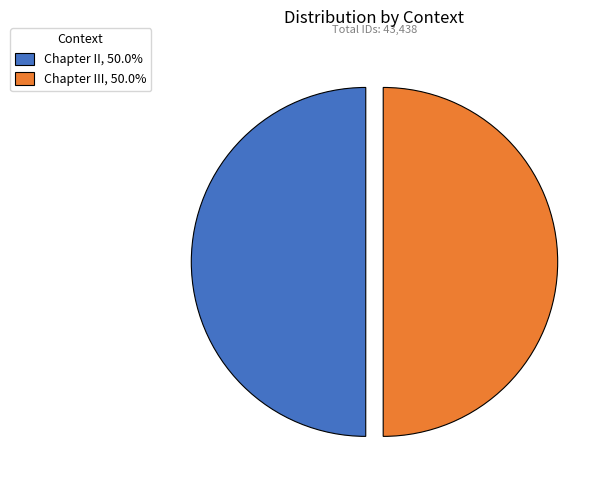

How many slices are in this pie chart?

2